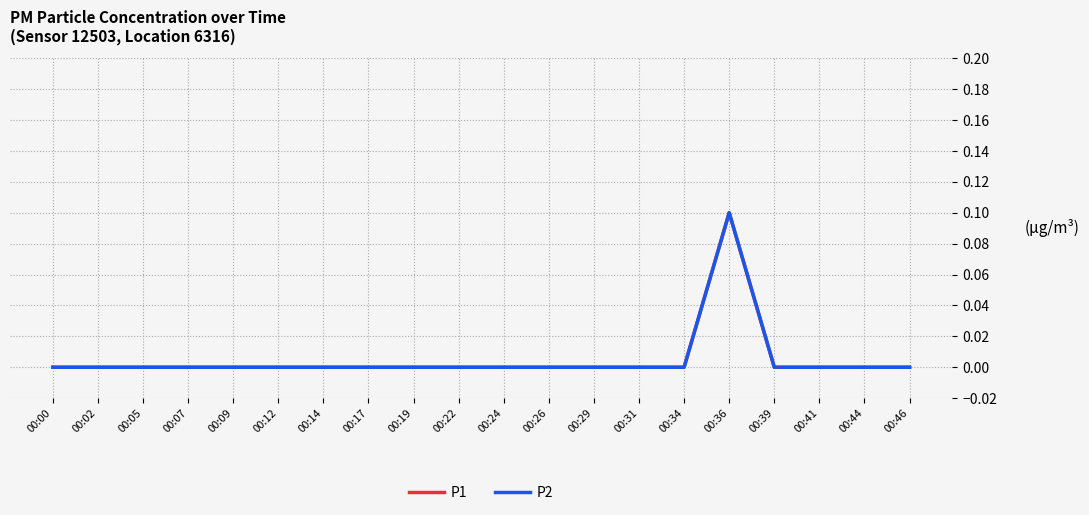

Which label corresponds to the smallest value in the chart?

00:00